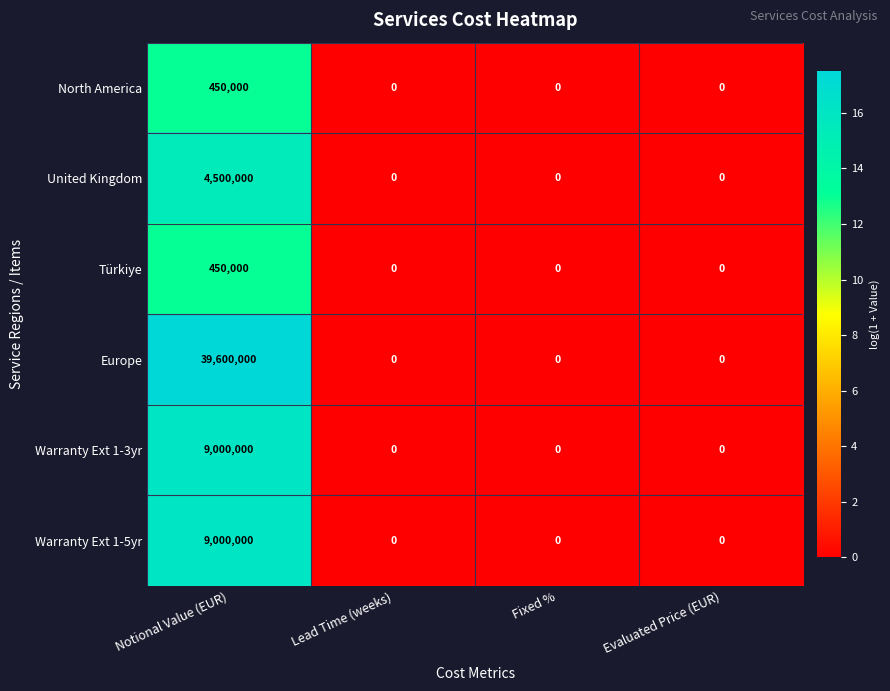

At which category is the sum across all series the highest?

Notional Value (EUR)